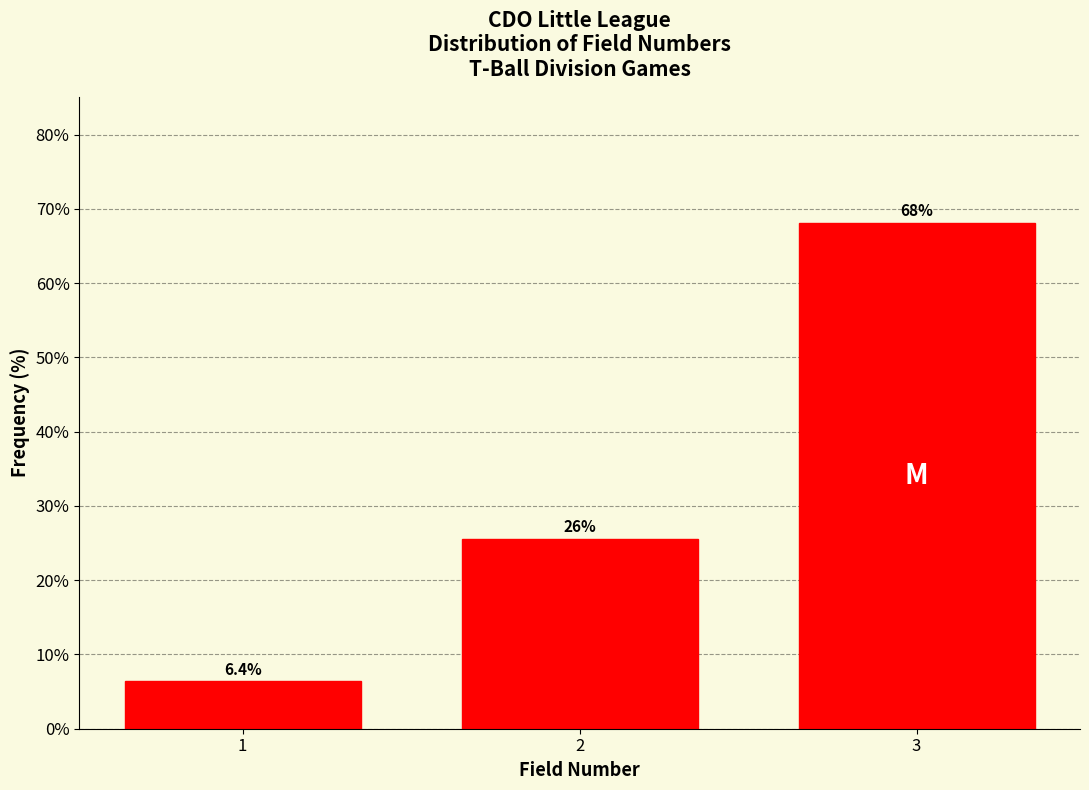

Reading left to right, list all the values displayed in this chart.

6.4	25.5	68.1